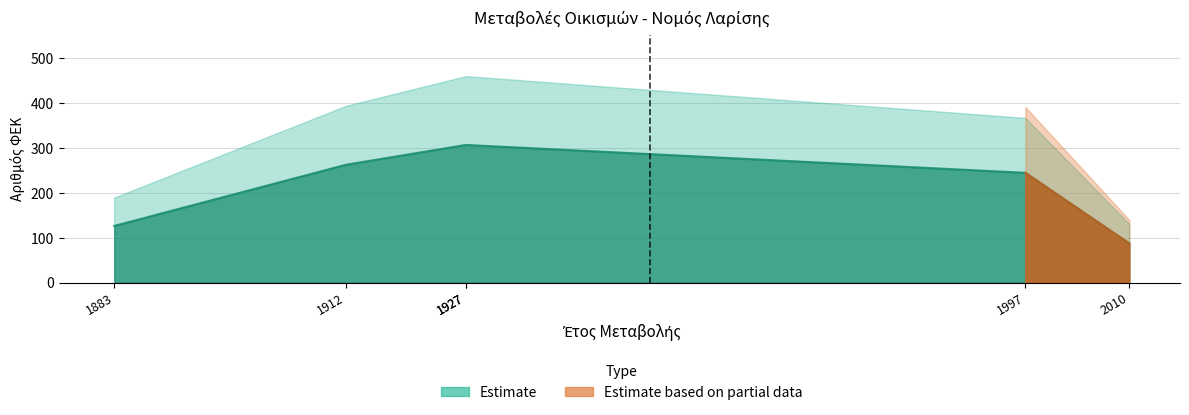

Reading right to left, extract all data points from this chart.

87	244	306	306	262	126